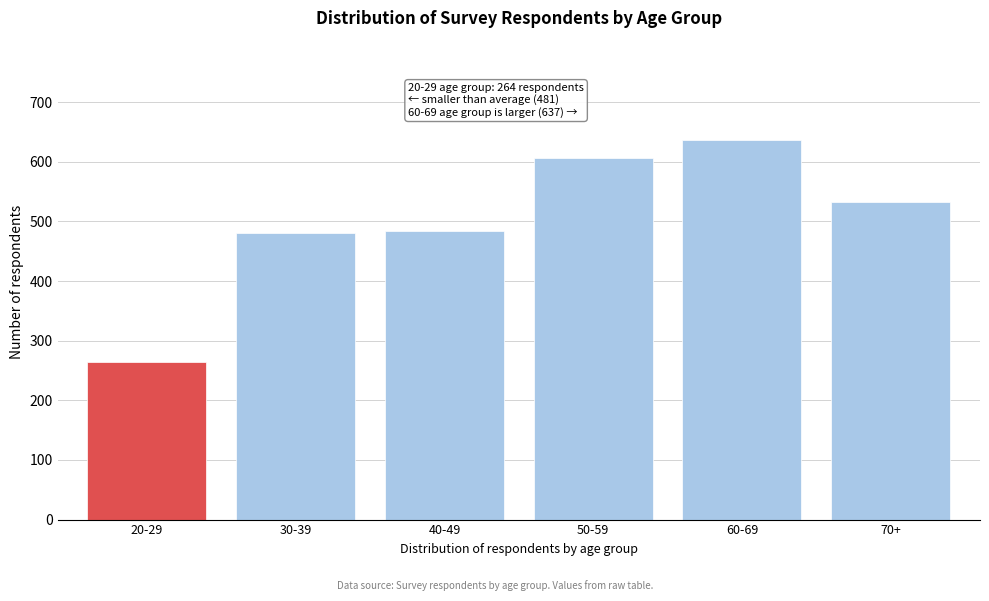

Read the value at 60-69, to the nearest 10.

640